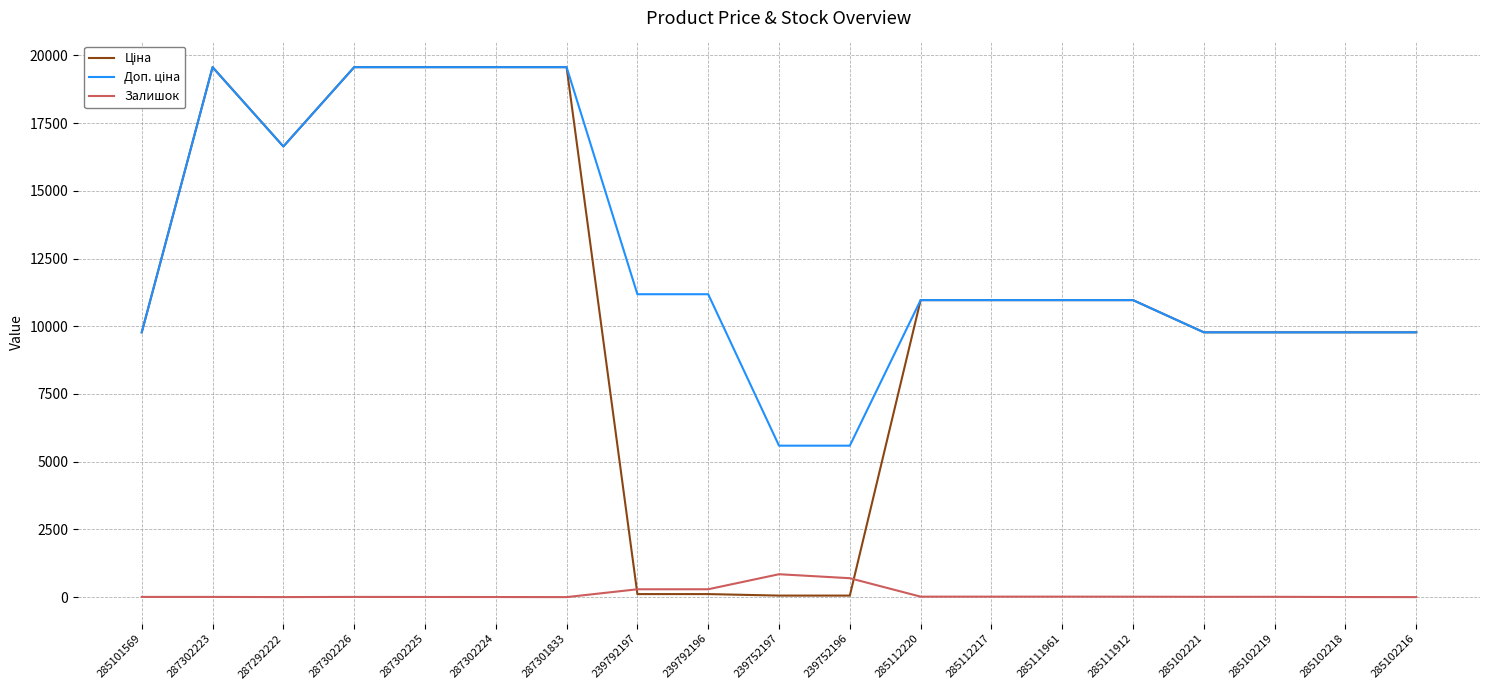

What is the maximum value shown in the chart?

19564.9